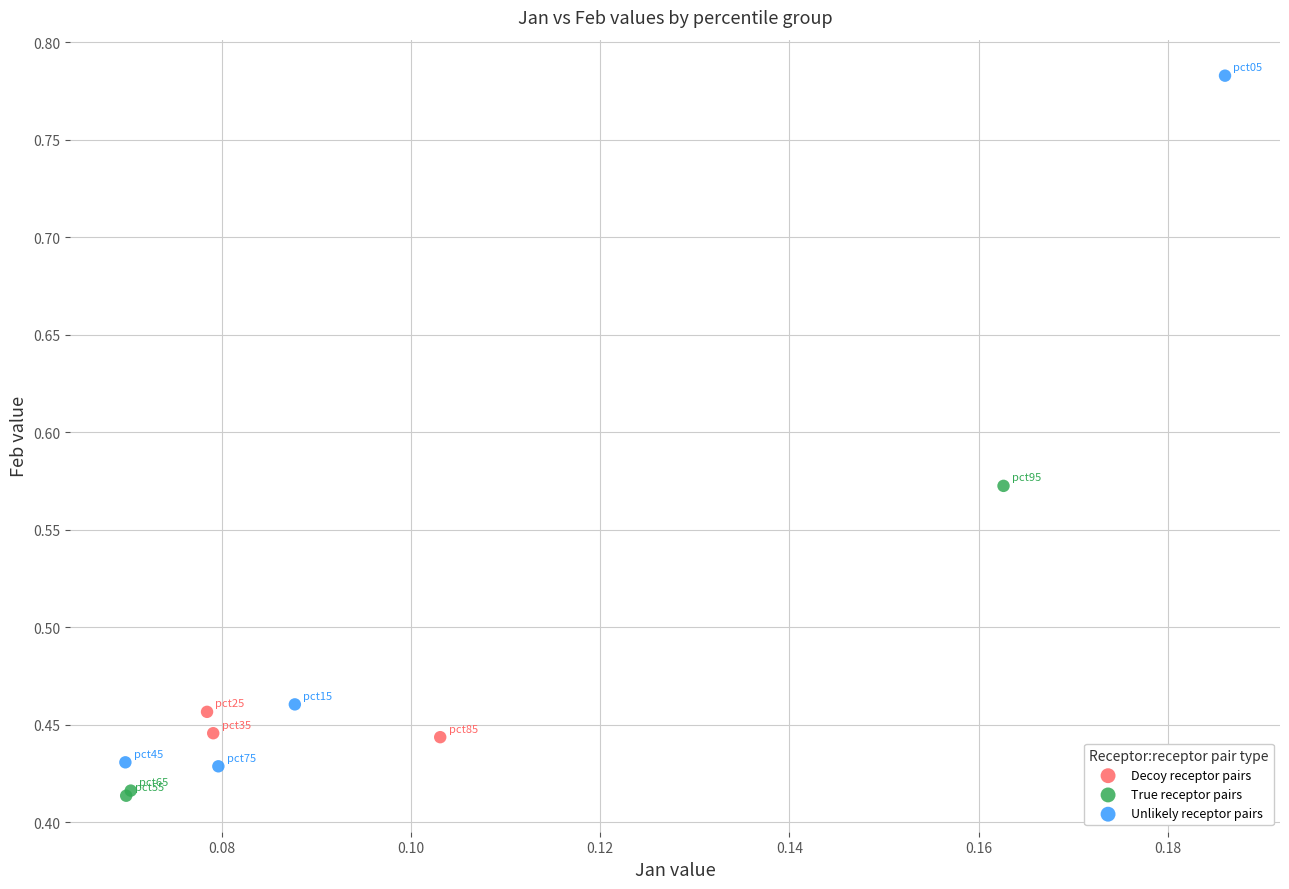

Which series contains the highest Y value?

Unlikely receptor pairs